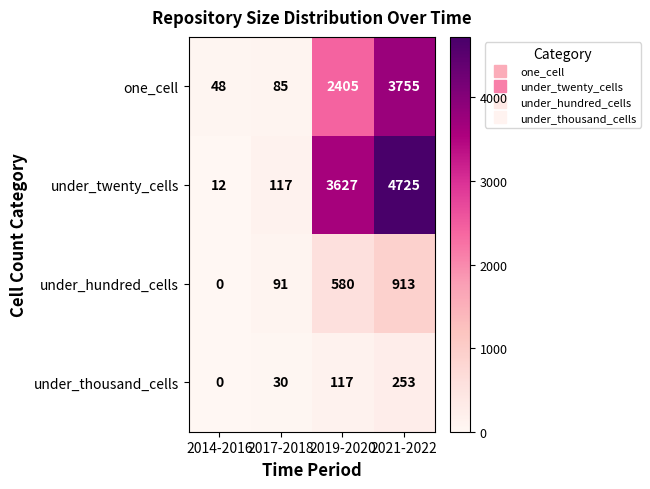

Which series has the largest range (max minus min)?

under_twenty_cells